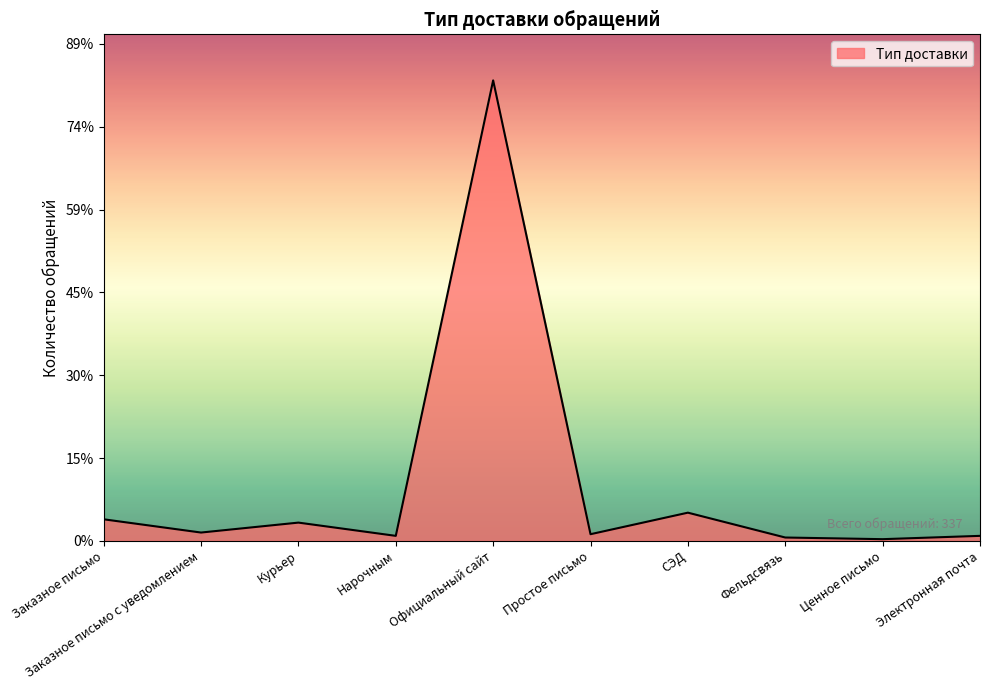

Rank the categories by value from lowest to highest.

Ценное письмо, Фельдсвязь, Нарочным, Электронная почта, Простое письмо, Заказное письмо с уведомлением, Курьер, Заказное письмо, СЭД, Официальный сайт